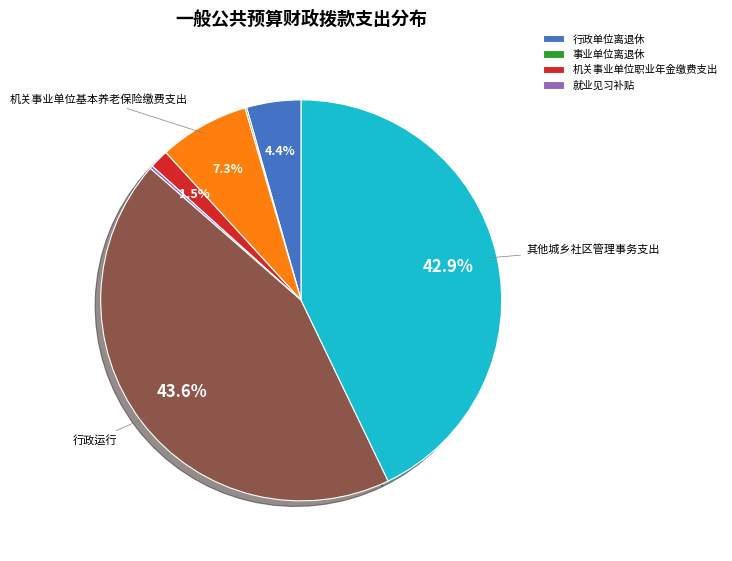

Does any single category account for the majority?

No